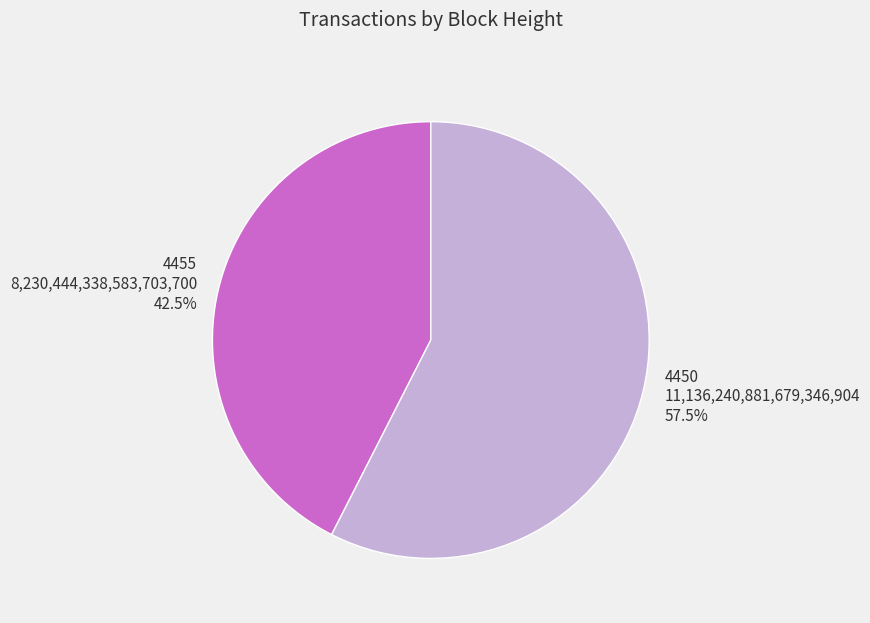

To the nearest percent, what is the difference between the largest and smallest slice percentages?

15%